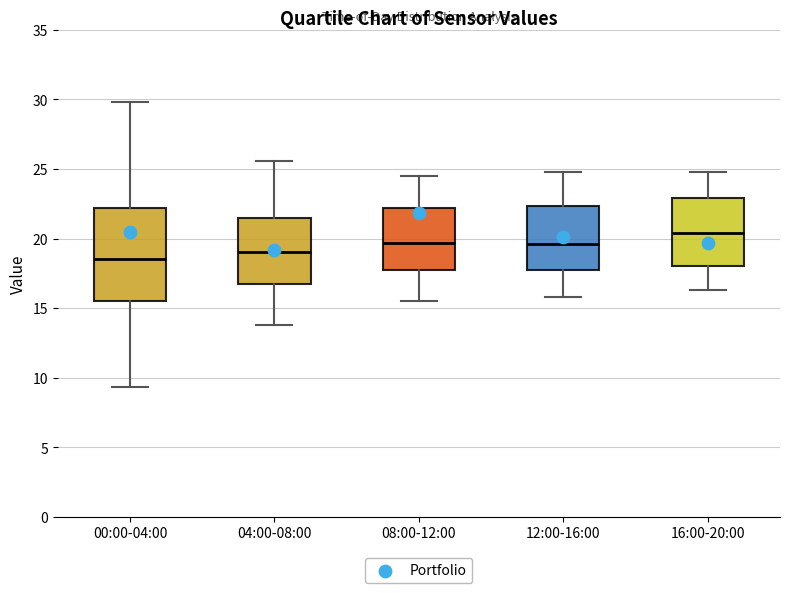

Where does the lower whisker of the box for 08:00-12:00 end on the y-axis? The values are not printed on the chart, so give them approximately, as read against the axis.

15.5